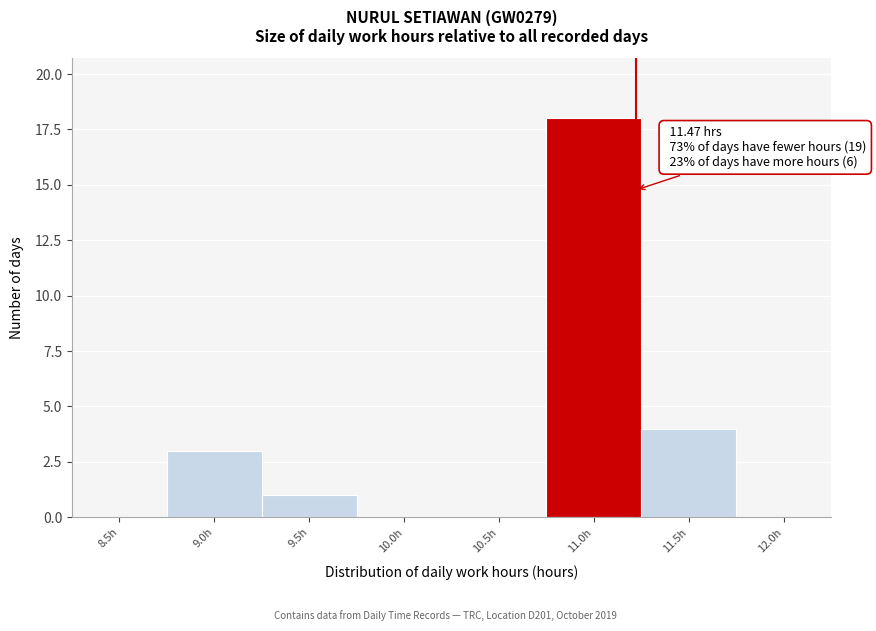

Reading left to right, what are all the values shown in this chart?

8.5h=0	9.0h=3	9.5h=1	10.0h=0	10.5h=0	11.0h=18	11.5h=4	12.0h=0